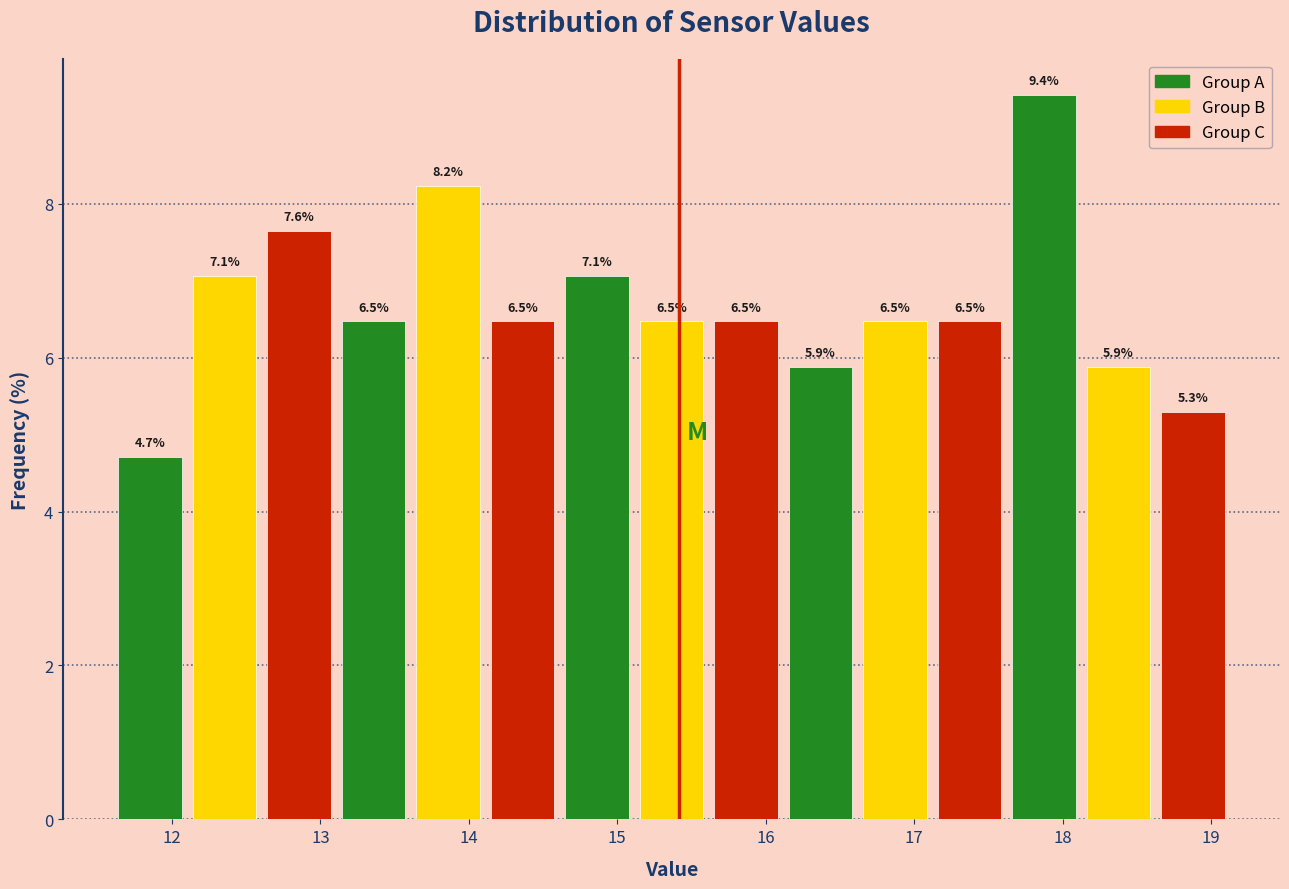

Reading left to right, list every bar in this chart as the range it spans on the x-axis followed by its height. The bar edges are not printed on the chart, so give them approximately, as read against the axis.

11.6 to 12.1: 4.7
12.1 to 12.6: 7.1
12.6 to 13.1: 7.6
13.1 to 13.6: 6.5
13.6 to 14.1: 8.2
14.1 to 14.6: 6.5
14.6 to 15.1: 7.1
15.1 to 15.6: 6.5
15.6 to 16.1: 6.5
16.1 to 16.6: 5.9
16.6 to 17.1: 6.5
17.1 to 17.6: 6.5
17.6 to 18.1: 9.4
18.1 to 18.6: 5.9
18.6 to 19.1: 5.3